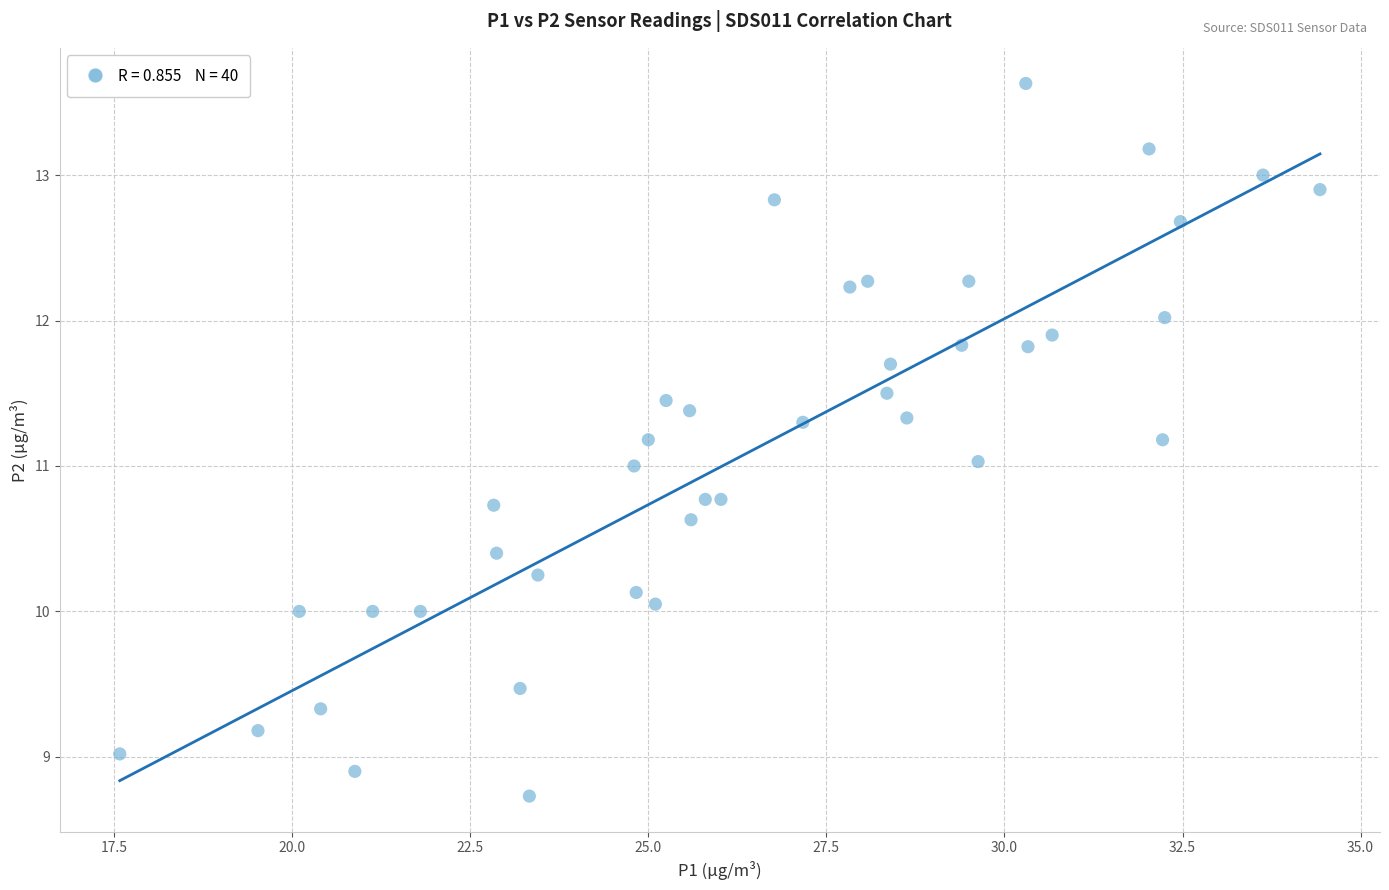

What is the range of Y values (max minus min)?

4.9